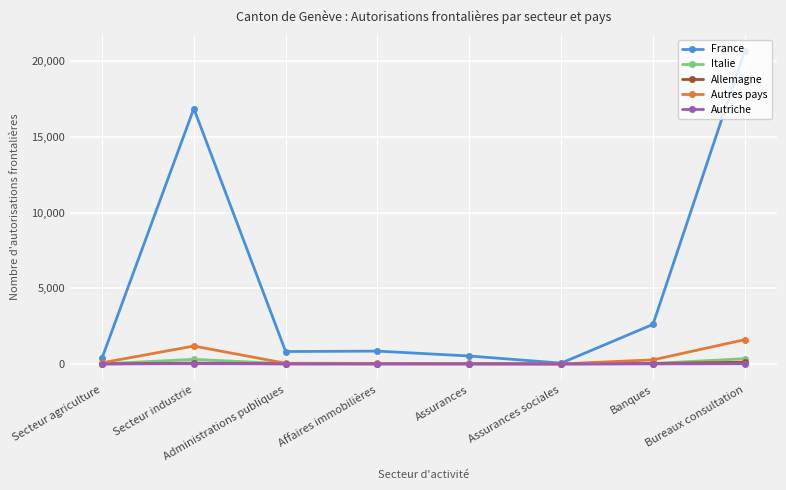

How many data points does each series have?

8